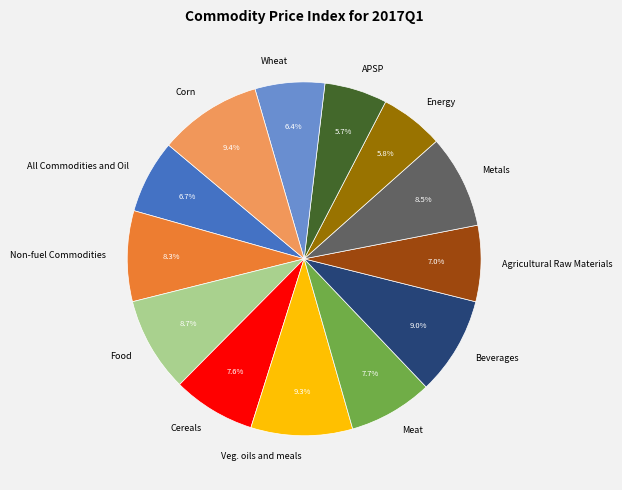

Does any single category account for the majority?

No